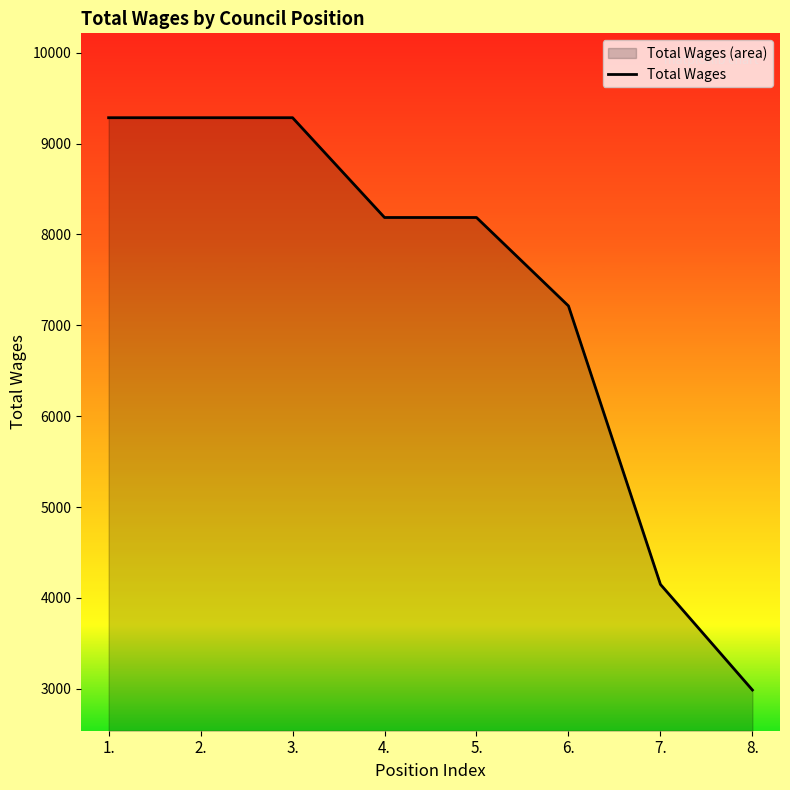

Reading left to right, transcribe all the data shown in this chart.

9284	9284	9284	8186	8186	7213	4149	2987